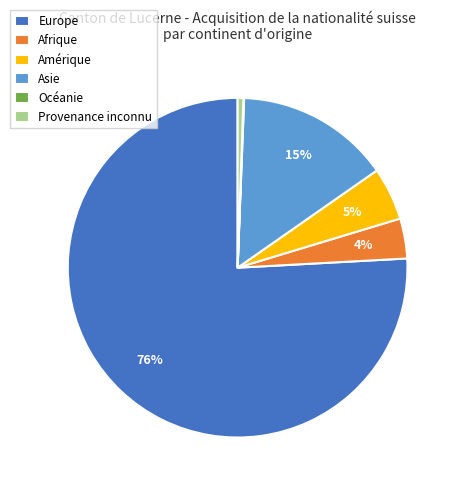

What is the majority slice?

Europe